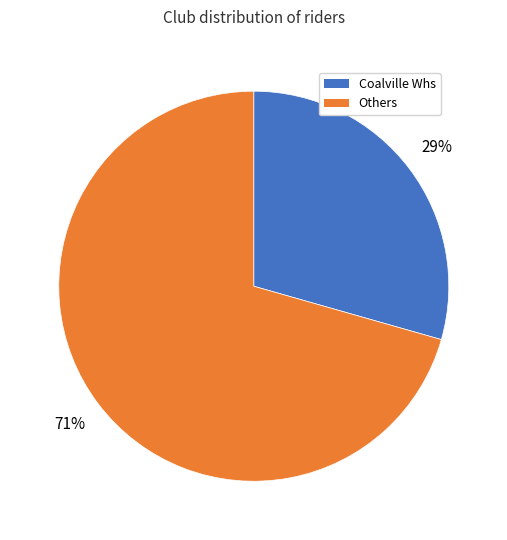

Does any single category account for the majority?

Yes